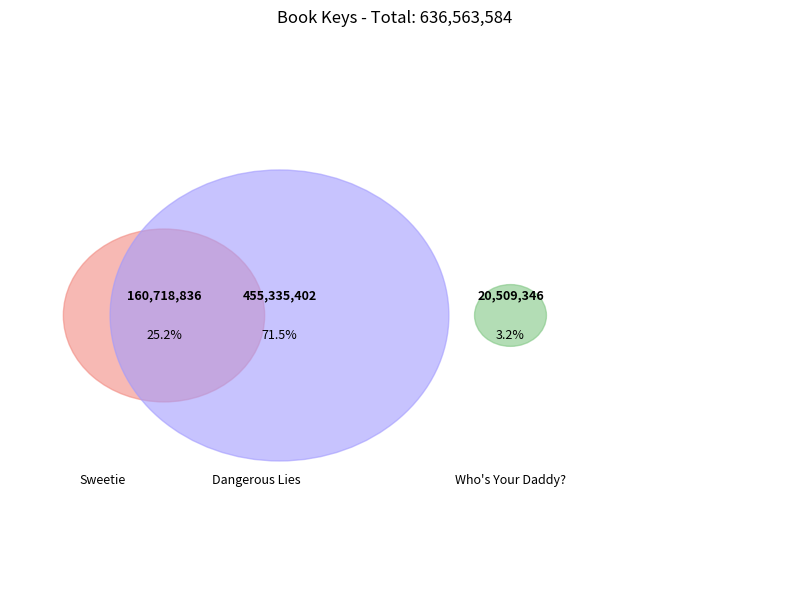

What is the majority slice?

Dangerous Lies